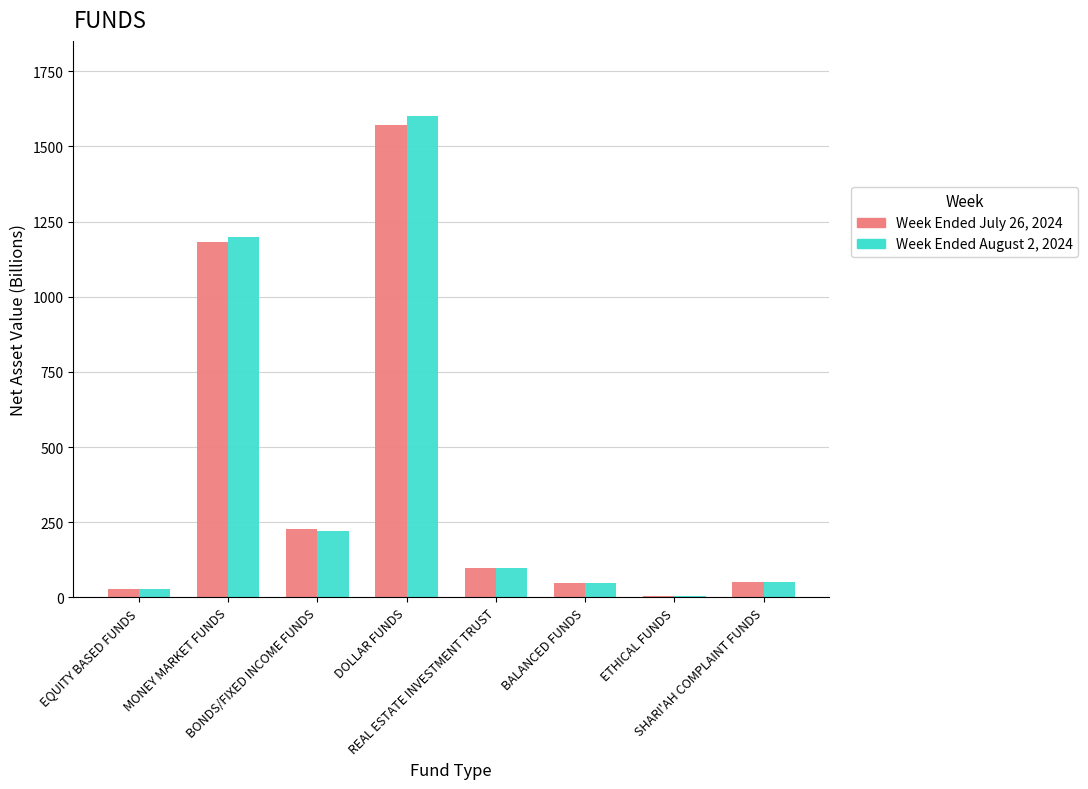

Which series has the largest range (max minus min)?

Week Ended August 2, 2024